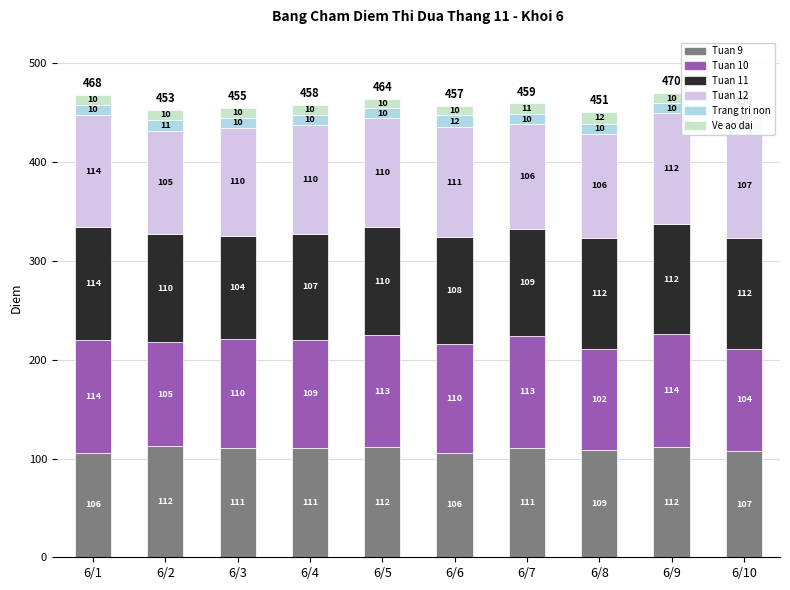

The Ve ao dai series shows 10.0 at 6/9. True or false?

True